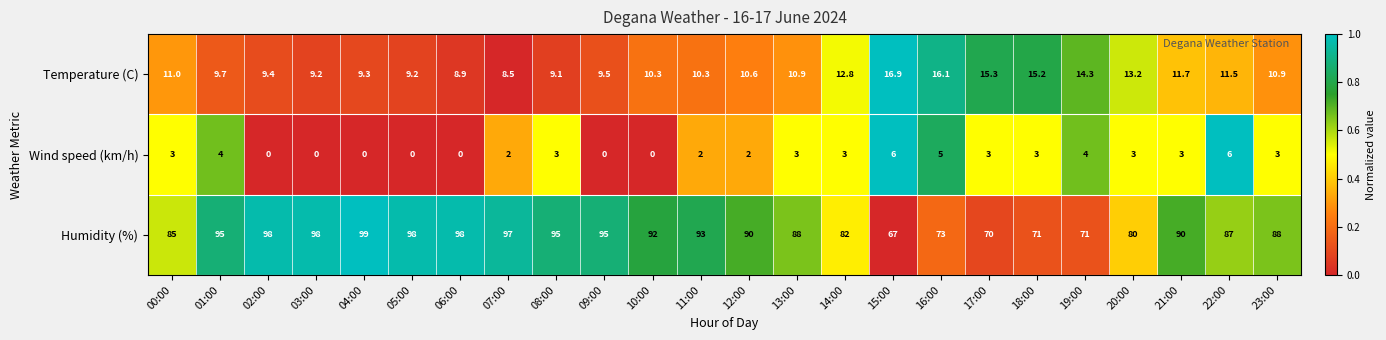

At which label is Humidity (%) closest to 83?

14:00